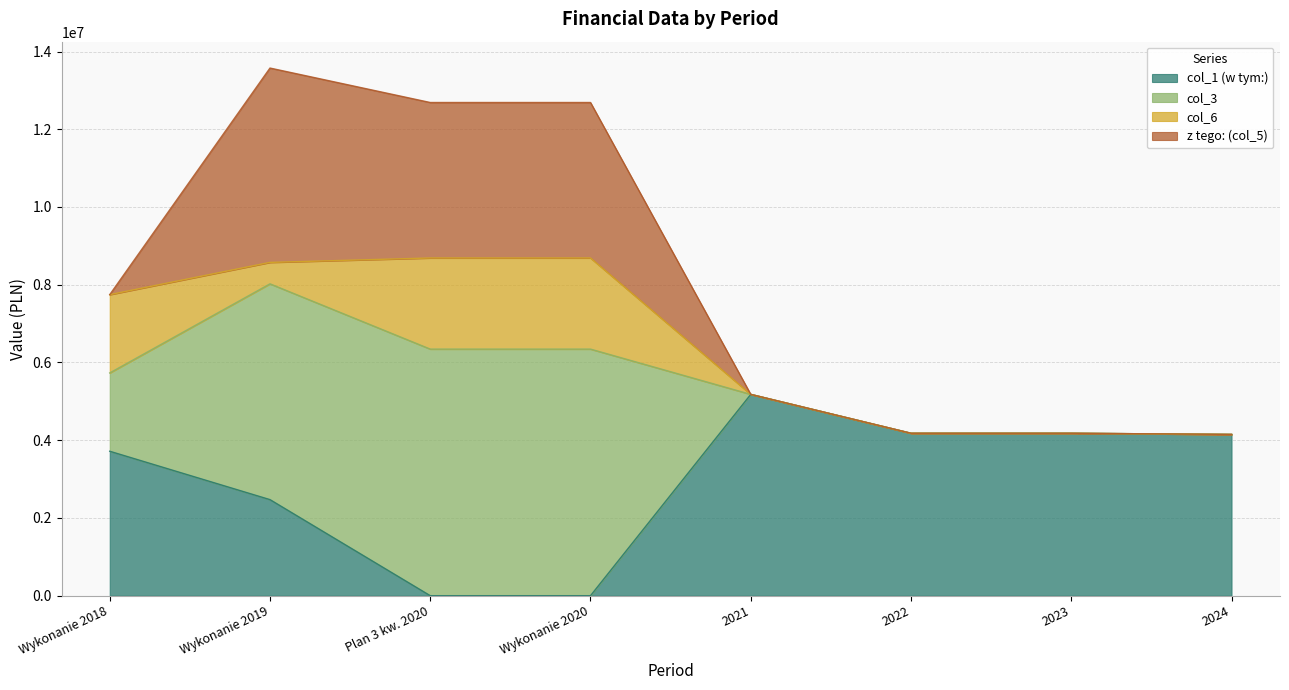

What is the total value across all series at Wykonanie 2020?

12688150.4